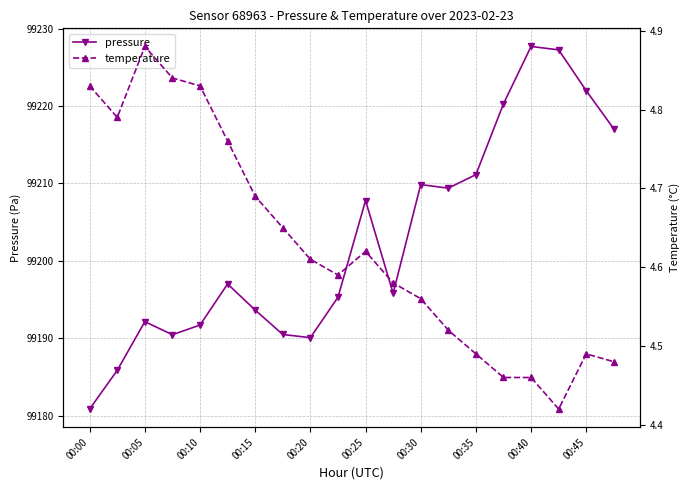

True or false: pressure has more than 1 interior local peaks.

True